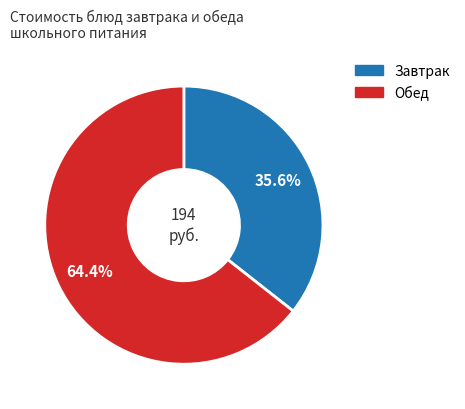

How many segments does this pie chart have?

2